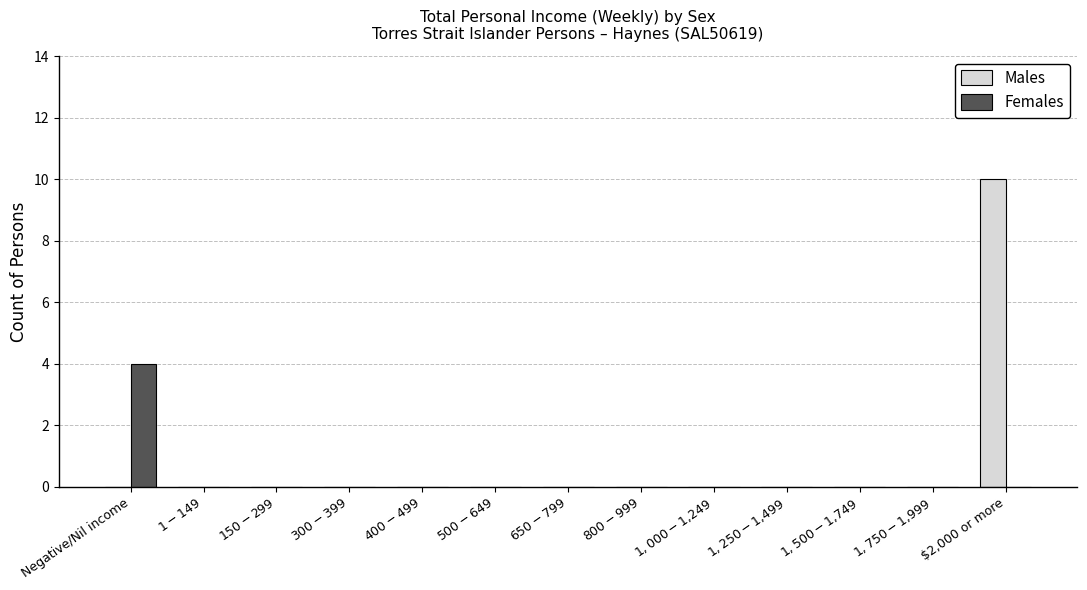

How many series are shown in this chart?

2